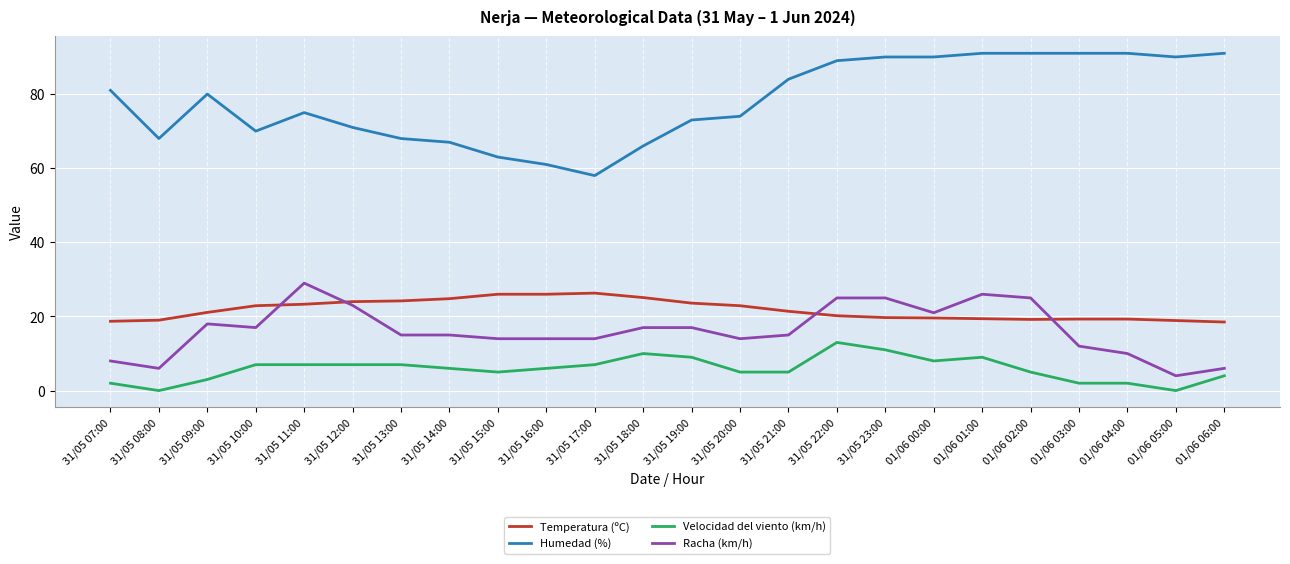

What is the minimum value for Racha (km/h)?

4.0